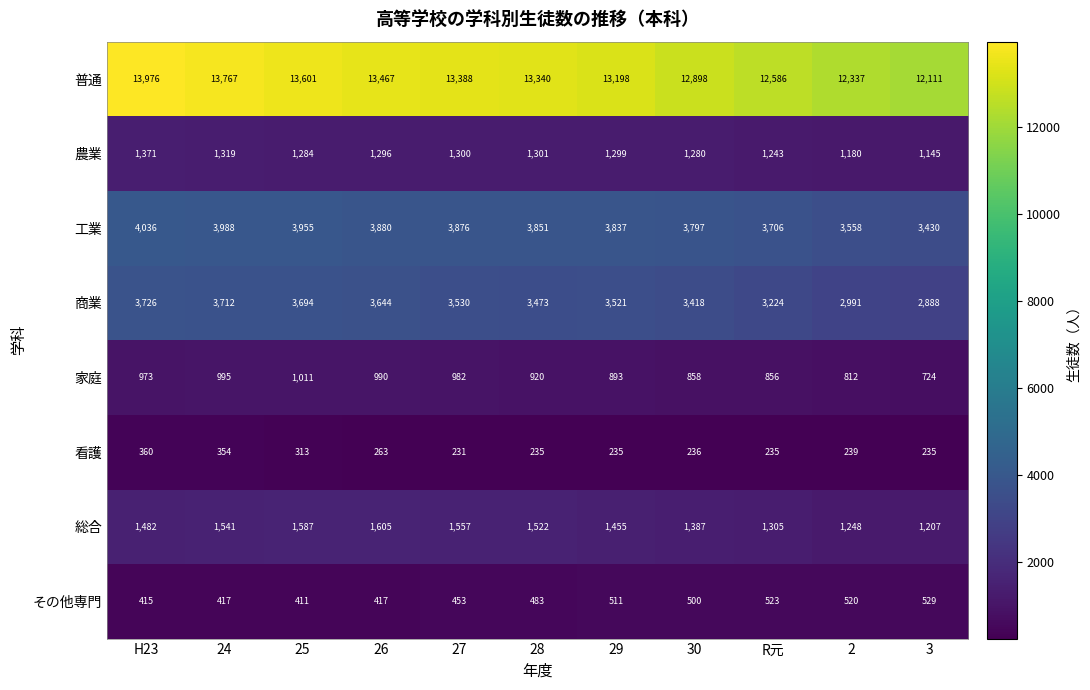

What is the total value across all series at 29?

24949